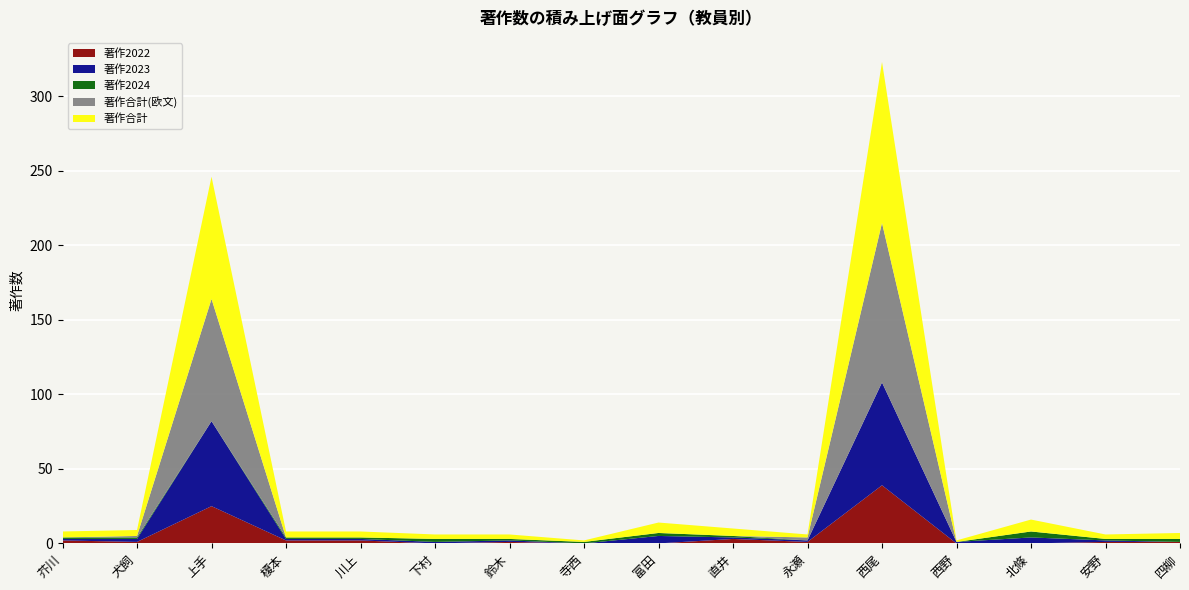

Reading left to right, transcribe all the data shown in this chart.

著作2022: 芥川=2	犬飼=1	上手=25	榎本=2	川上=2	下村=0	鈴木=1	寺西=0	富田=0	直井=3	永瀬=1	西尾=39	西野=0	北條=0	安野=1	四柳=1
著作2023: 芥川=1	犬飼=2	上手=57	榎本=1	川上=1	下村=1	鈴木=1	寺西=0	富田=5	直井=1	永瀬=1	西尾=69	西野=1	北條=4	安野=1	四柳=0
著作2024: 芥川=1	犬飼=1	上手=0	榎本=1	川上=1	下村=2	鈴木=1	寺西=1	富田=2	直井=1	永瀬=0	西尾=0	西野=0	北條=4	安野=1	四柳=2
著作合計(欧文): 芥川=0	犬飼=1	上手=82	榎本=0	川上=0	下村=0	鈴木=0	寺西=0	富田=0	直井=0	永瀬=2	西尾=107	西野=0	北條=0	安野=0	四柳=0
著作合計: 芥川=4	犬飼=4	上手=82	榎本=4	川上=4	下村=3	鈴木=3	寺西=1	富田=7	直井=5	永瀬=2	西尾=108	西野=1	北條=8	安野=3	四柳=4